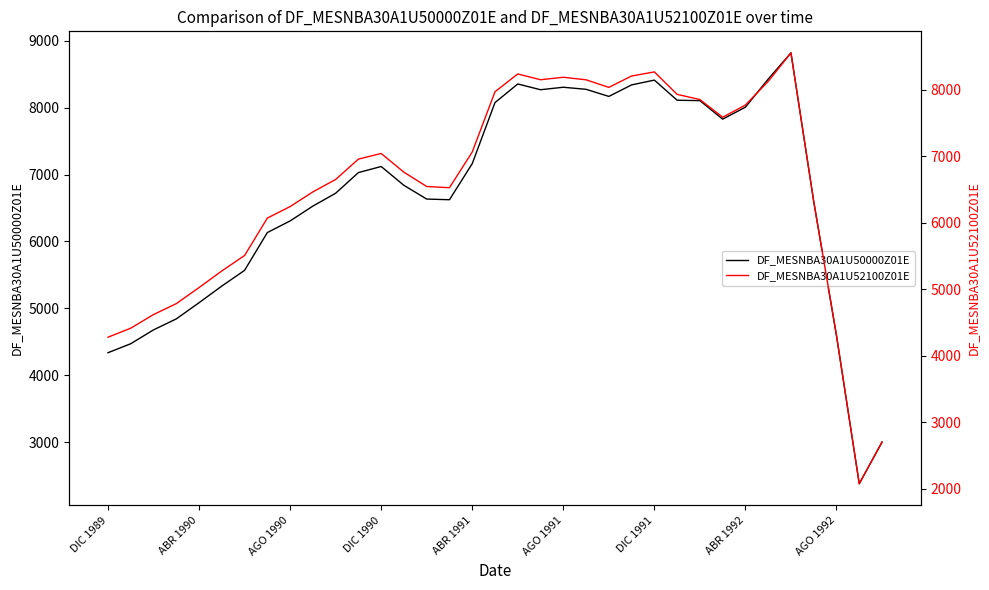

How many lines are shown in the chart?

2